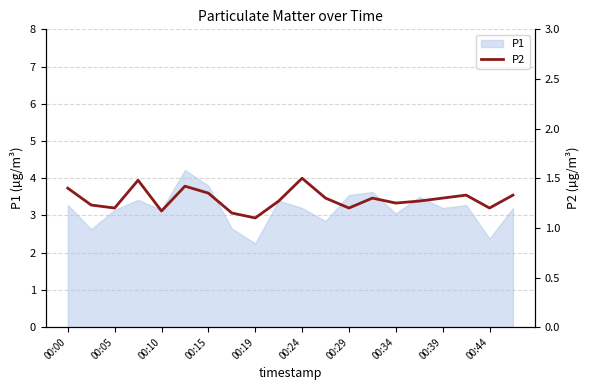

What is the maximum value for P1?

4.2